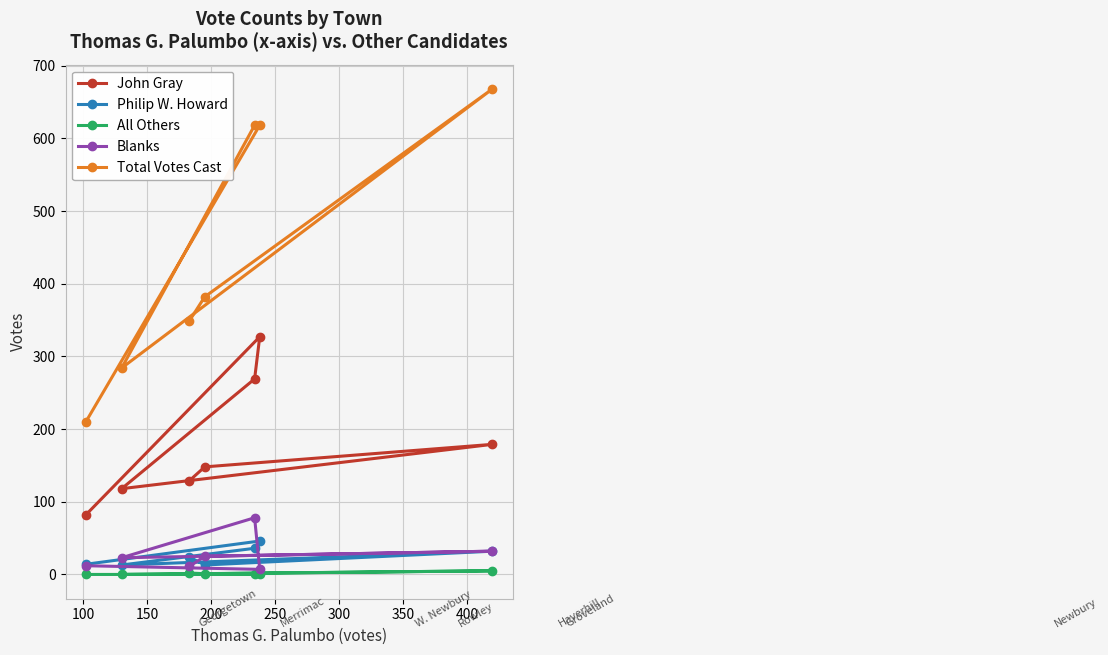

What is the difference between the maximum and second lowest values in the All Others series?

5